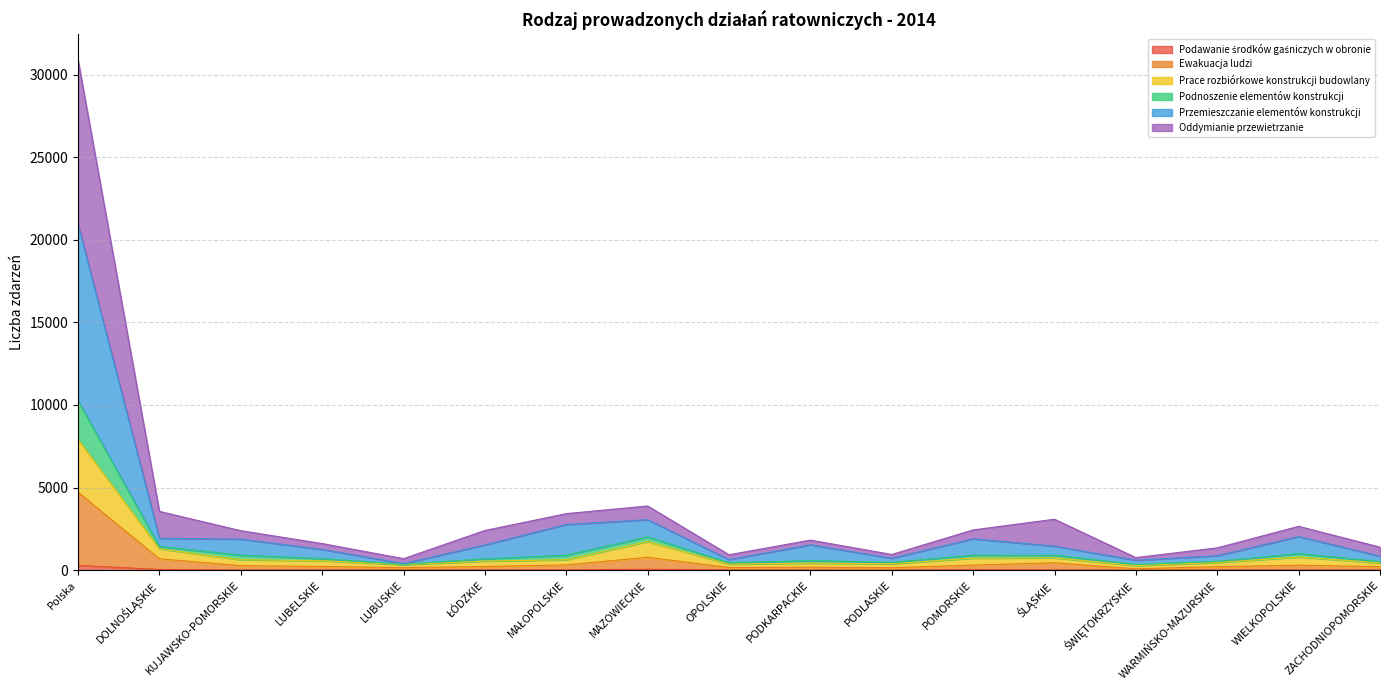

How many interior local peaks does the Ewakuacja ludzi series have?

4